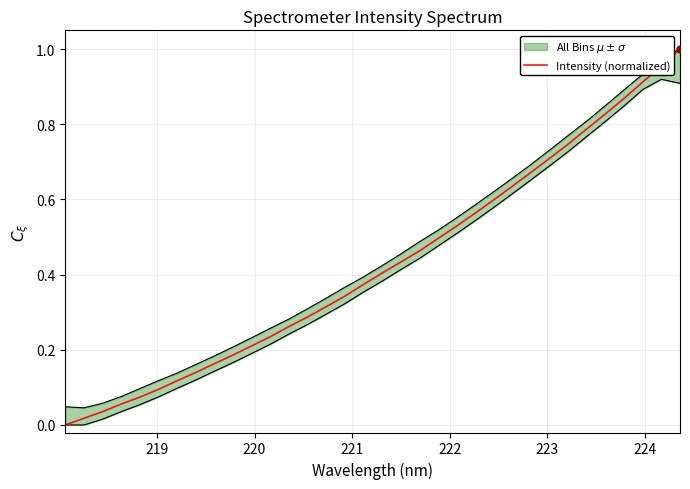

What is the average value?

0.4